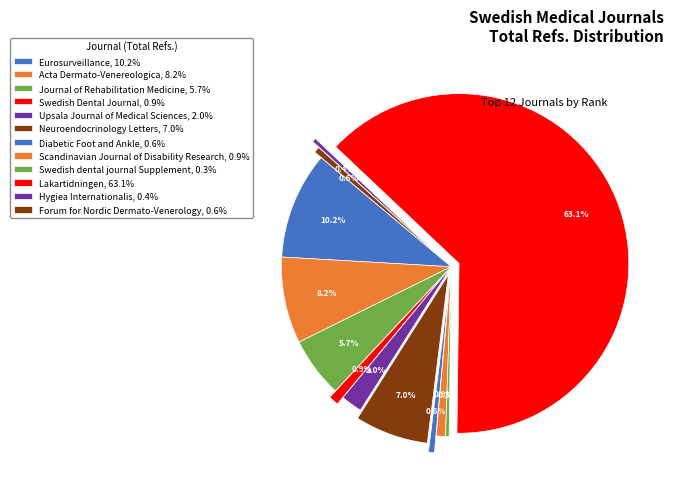

What is the majority slice?

Lakartidningen